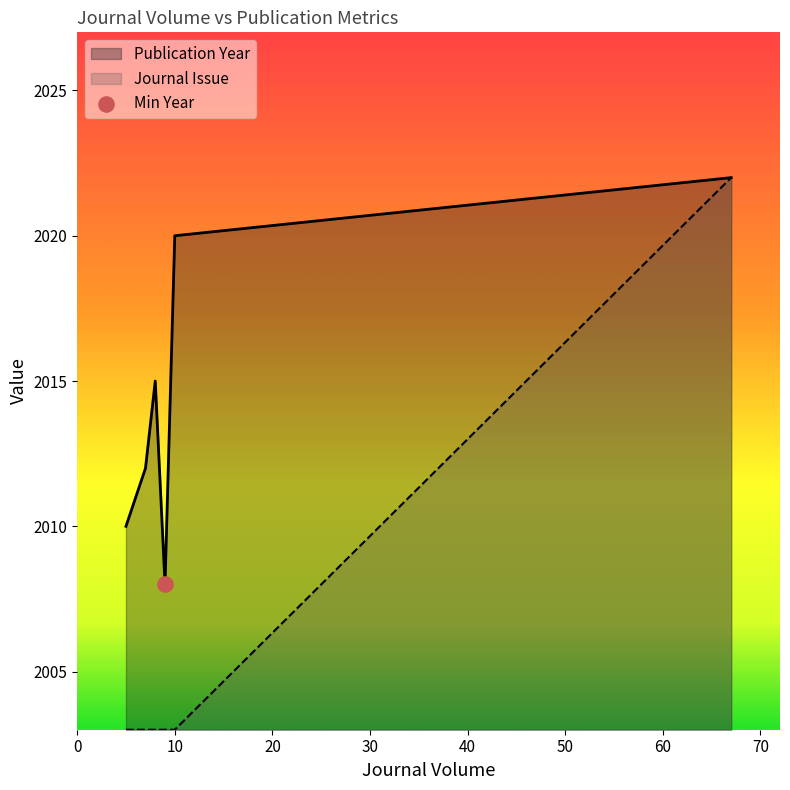

What is the ratio of the value at 7 to the value at 5?

1.0